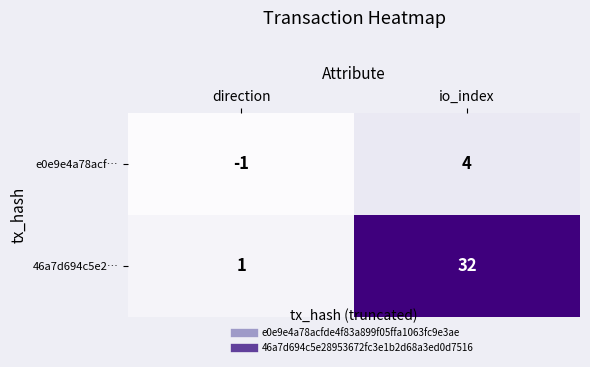

At how many categories does at least one series exceed 20?

1